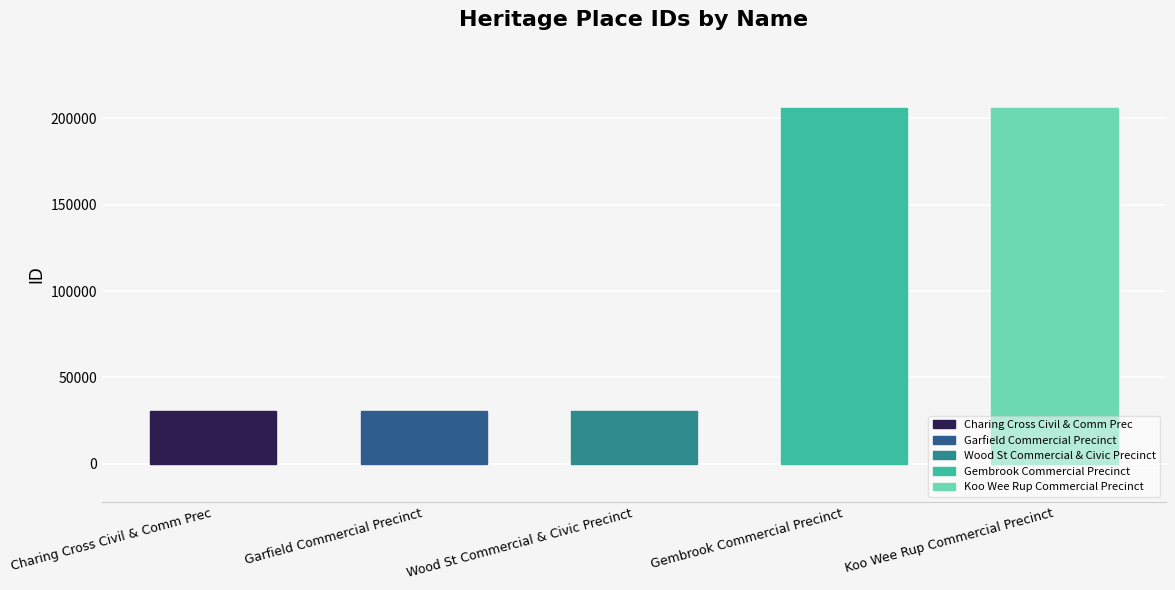

What is the greatest value displayed?

206259